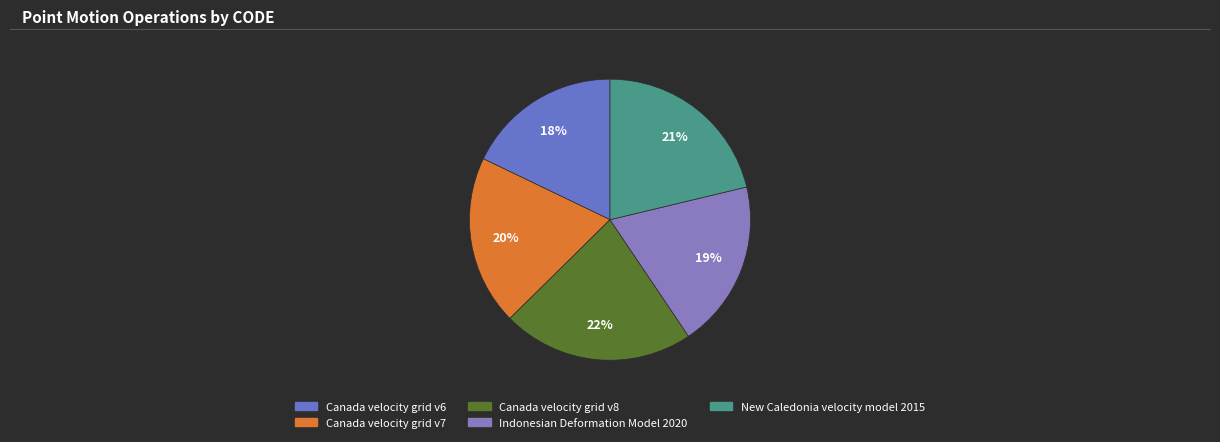

To the nearest percent, what is the difference between the Indonesian Deformation Model 2020 and Canada velocity grid v6 slice percentages?

1%